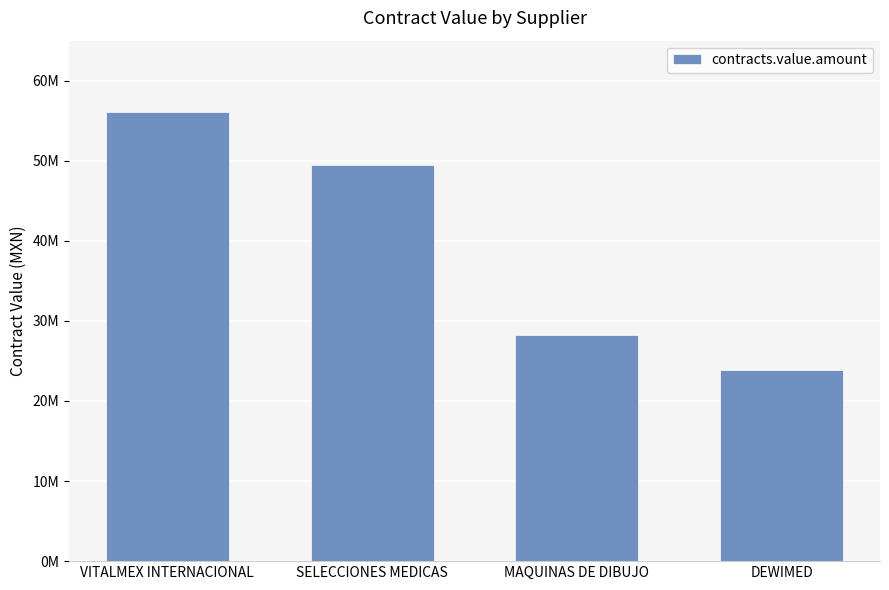

Are the bars horizontal?

No